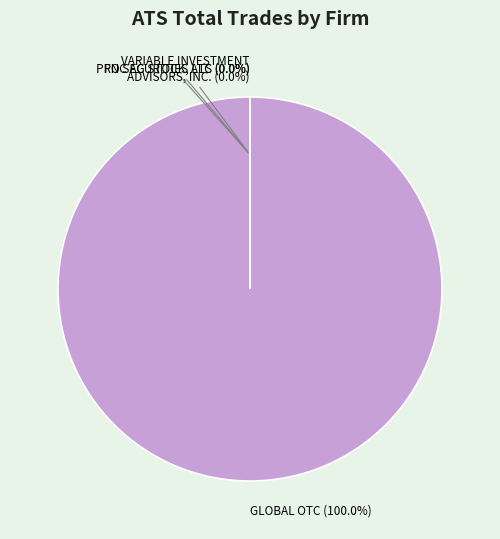

Which category accounts for the majority?

GLOBAL OTC